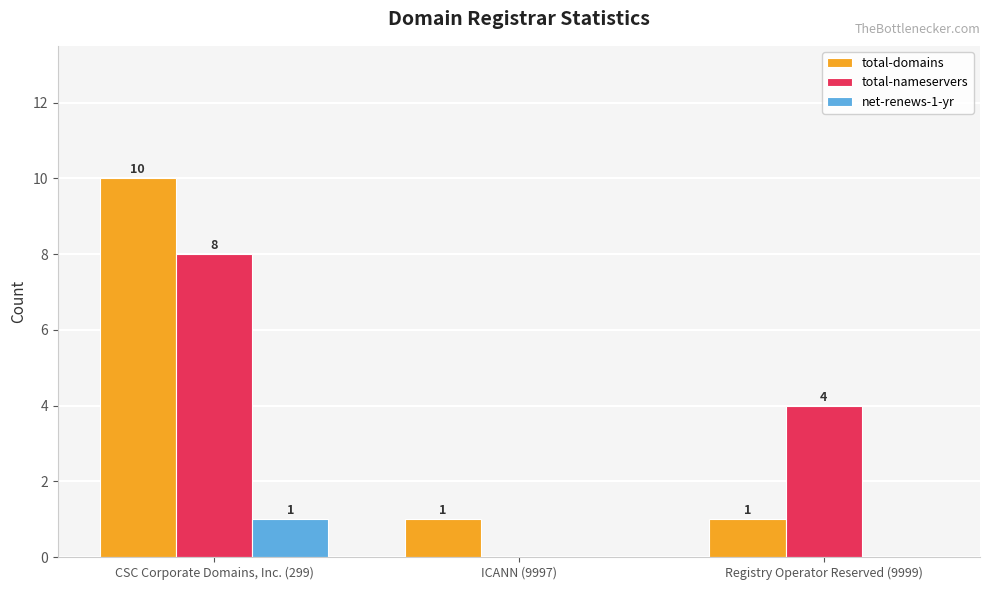

The value of total-domains at CSC Corporate Domains, Inc. (299) is 5. True or false?

False